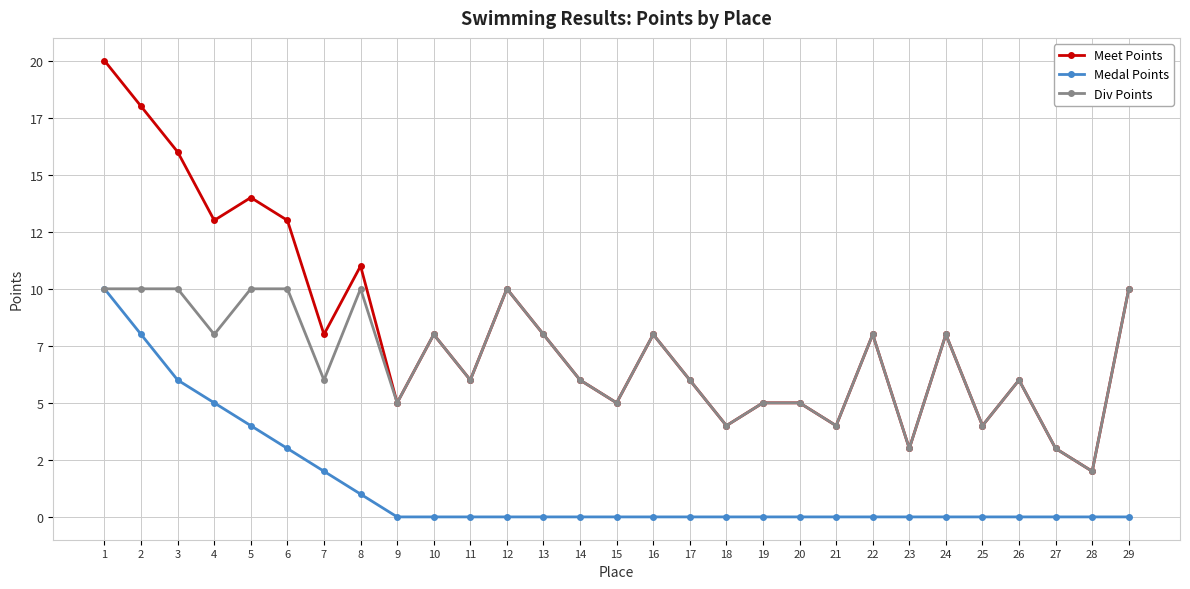

Rank the series by their average value, from lowest to highest.

Medal Points, Div Points, Meet Points